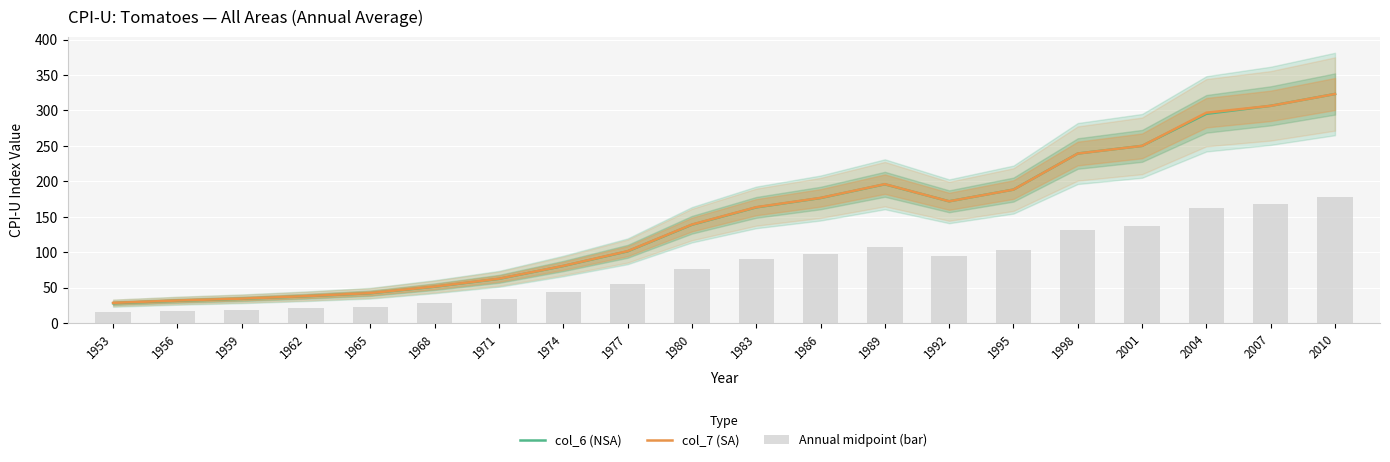

How many data points does each series have?

20